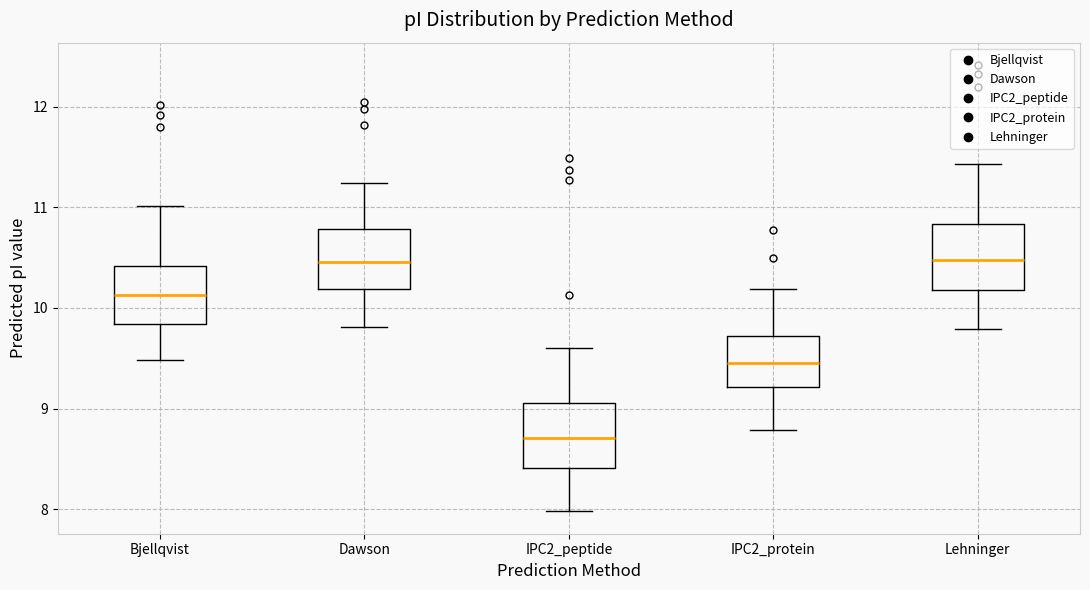

Reading left to right, transcribe this box plot: for each box, give where its median line is, the range the box spans, and where its two whiskers end, as read against the y-axis. The values are not printed on the chart, so give them approximately, as read against the axis.

Bjellqvist: median 10.1, box 9.8 to 10.4, whiskers 9.5 to 11.0
Dawson: median 10.5, box 10.2 to 10.8, whiskers 9.8 to 11.2
IPC2_peptide: median 8.7, box 8.4 to 9.1, whiskers 8.0 to 9.6
IPC2_protein: median 9.5, box 9.2 to 9.7, whiskers 8.8 to 10.2
Lehninger: median 10.5, box 10.2 to 10.8, whiskers 9.8 to 11.4